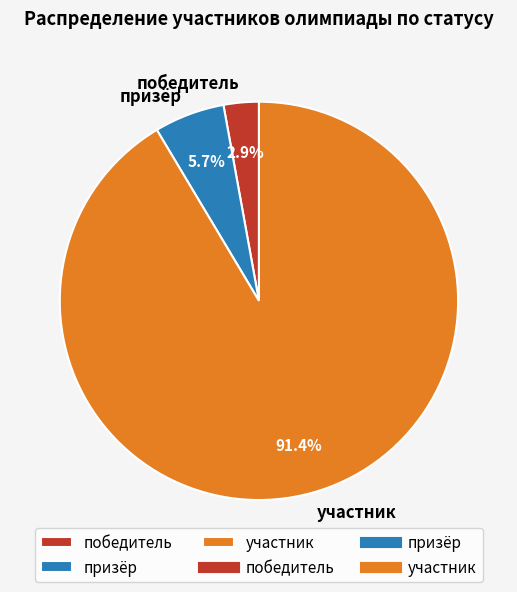

What is the majority slice?

участник